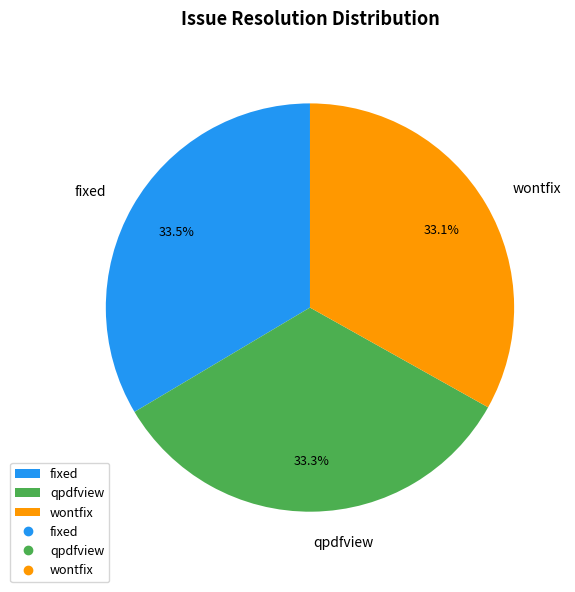

Count the number of slices in the pie.

3